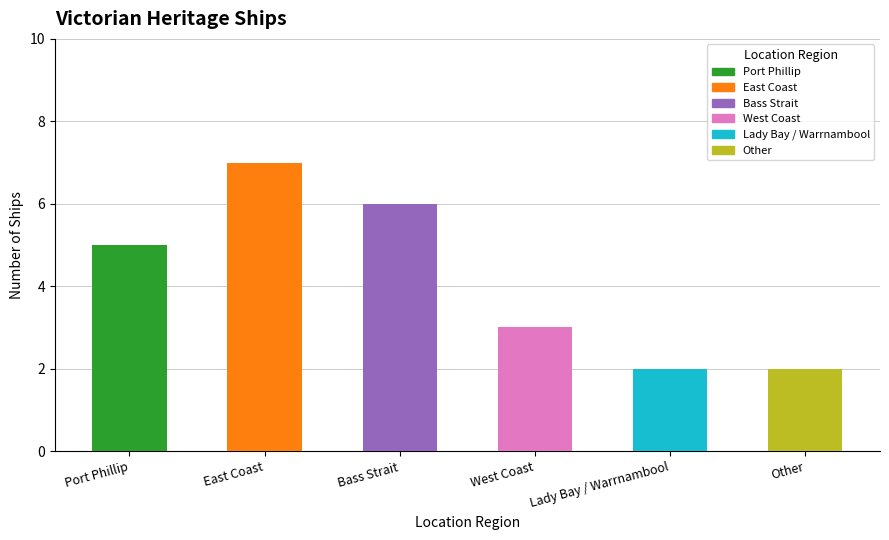

Is it true that the value at Port Phillip is 5?

True